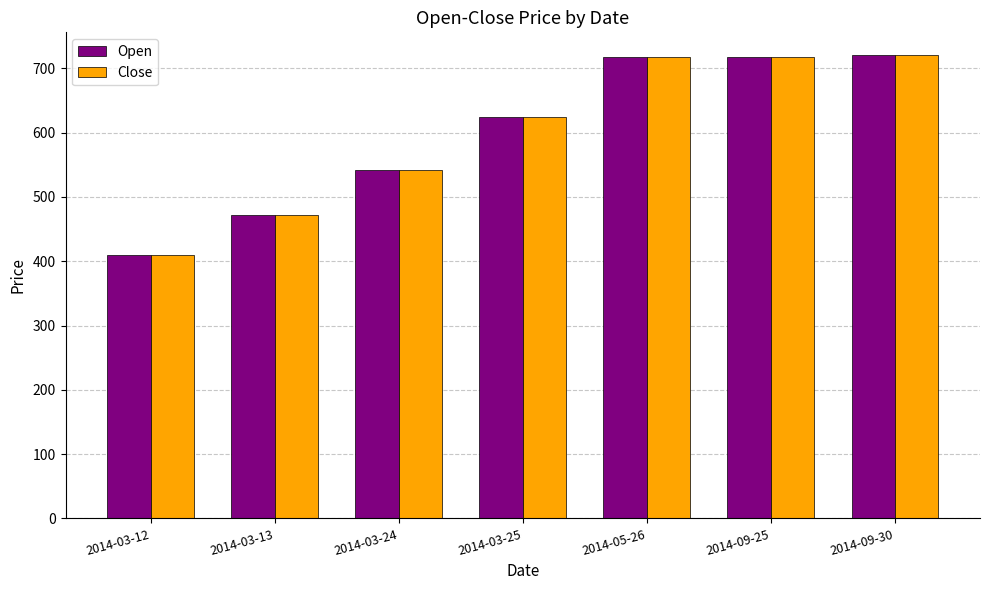

How many values in the Open series exceed 623?

4